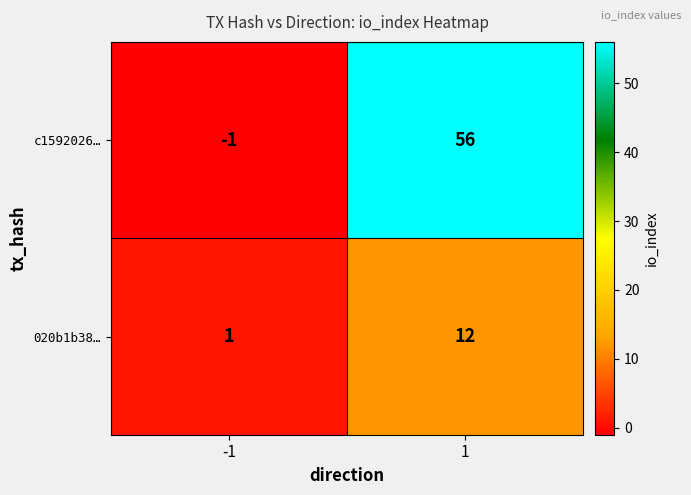

At 1, list the series in order from largest to smallest.

c1592026…, 020b1b38…